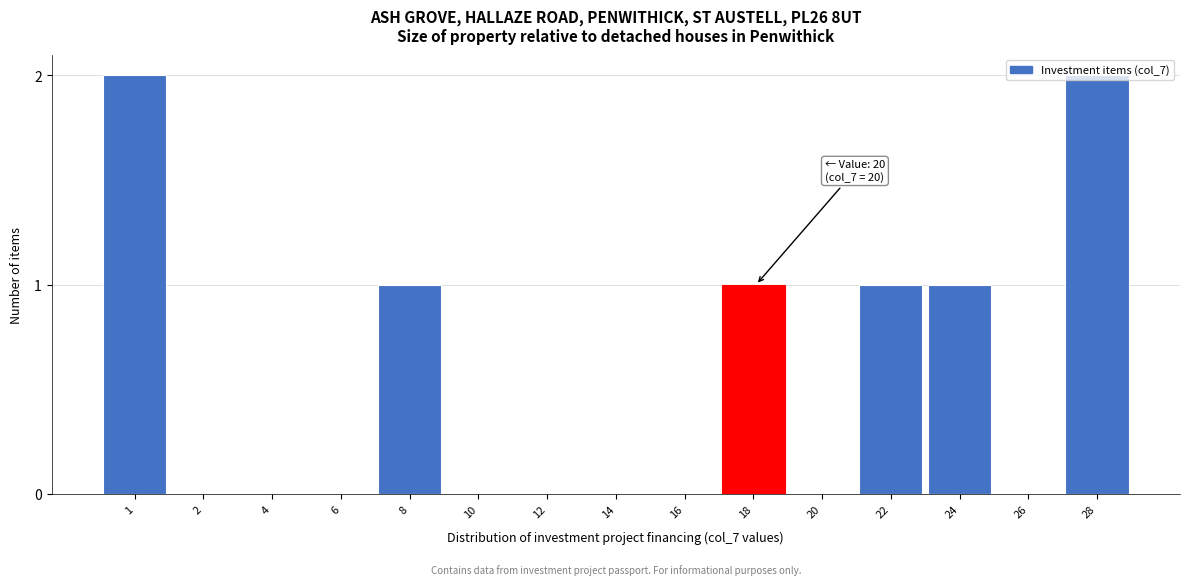

What is the sum of all values?

8